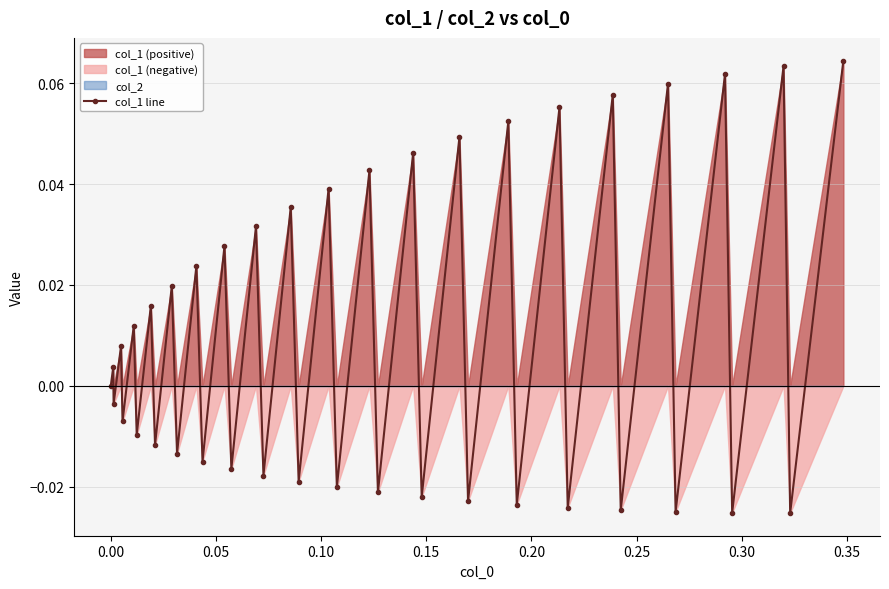

What is the difference between the maximum and minimum values?

0.1